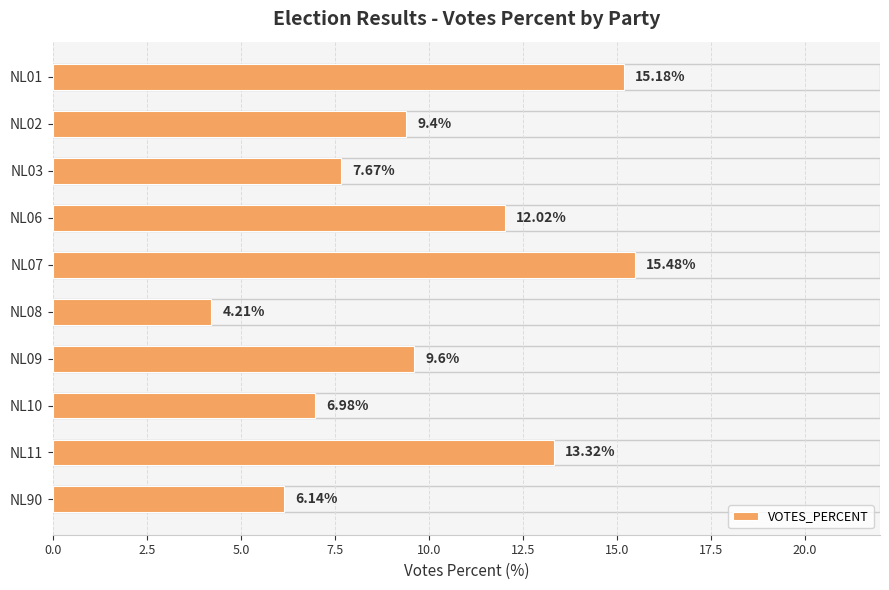

What is the change in value from NL02 to NL90?

-3.3